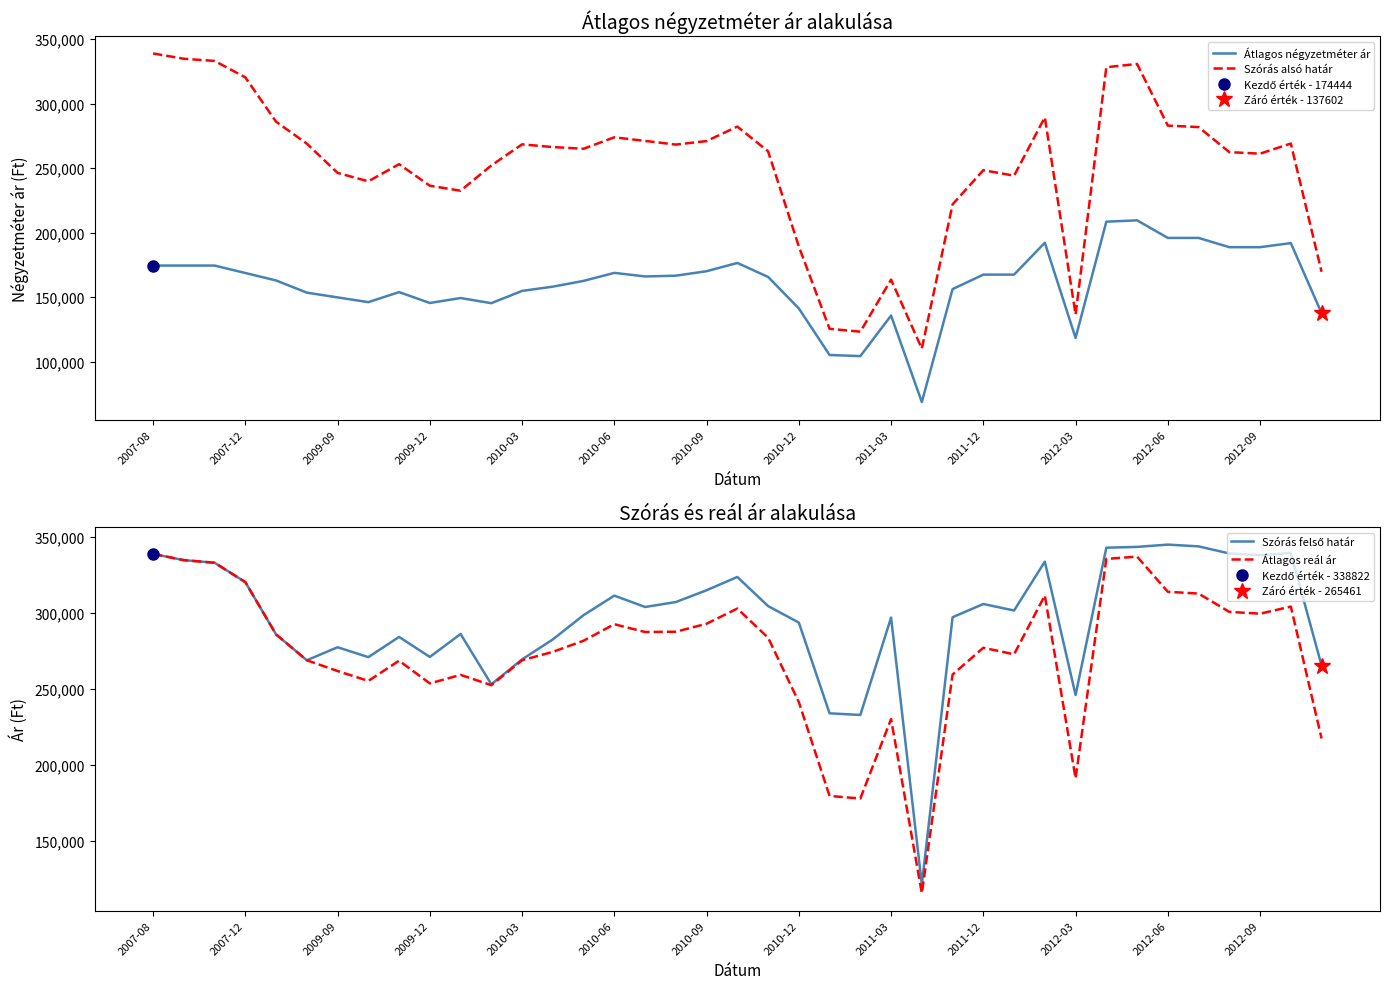

True or false: Szórás felső határ has a value of 422592 at 2012-09.

False